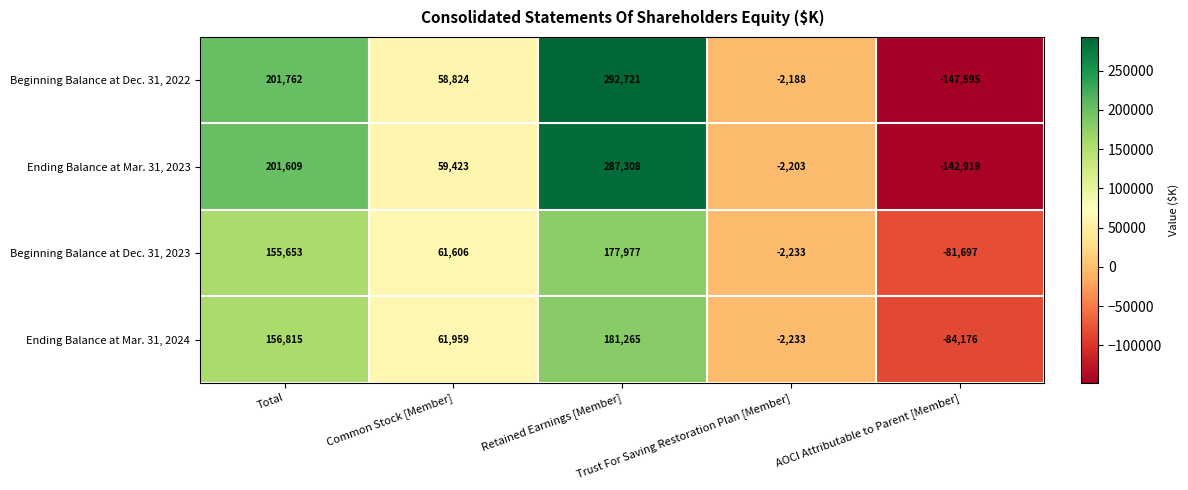

At Retained Earnings [Member], list the series in order from smallest to largest.

Beginning Balance at Dec. 31, 2023, Ending Balance at Mar. 31, 2024, Ending Balance at Mar. 31, 2023, Beginning Balance at Dec. 31, 2022